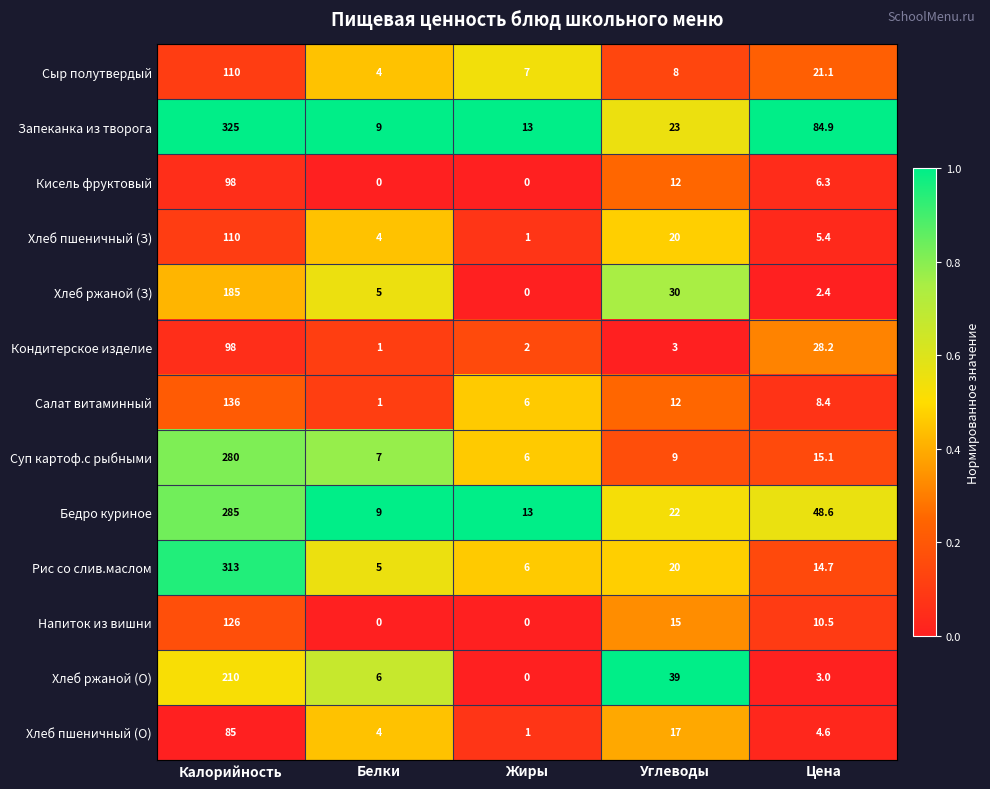

The Хлеб ржаной (О) series shows 9.1 at Белки. True or false?

False